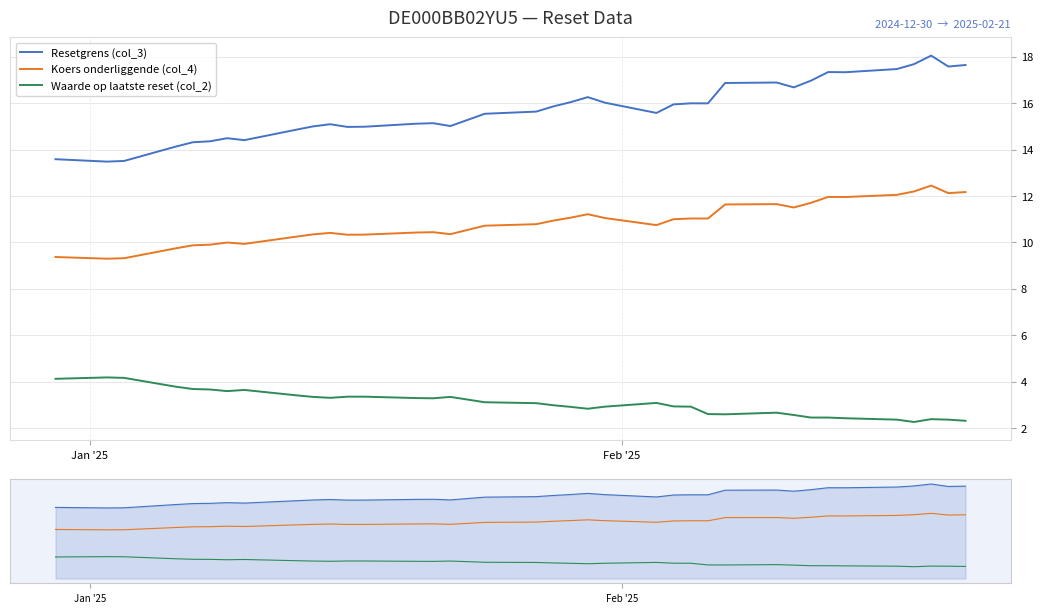

What is the smallest value displayed?

2.3